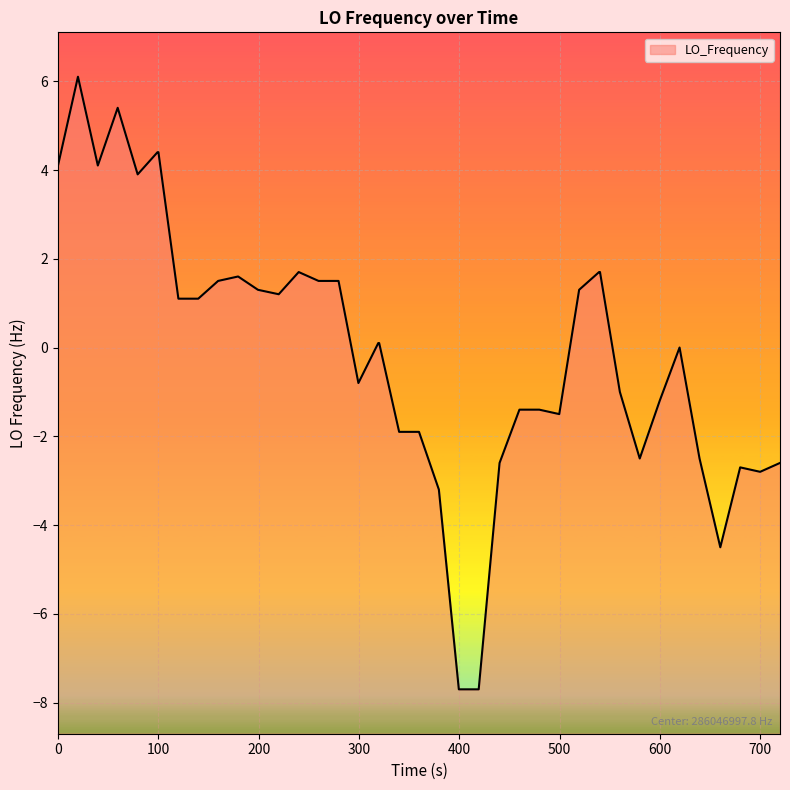

What is the difference between the maximum and minimum values?

13.8